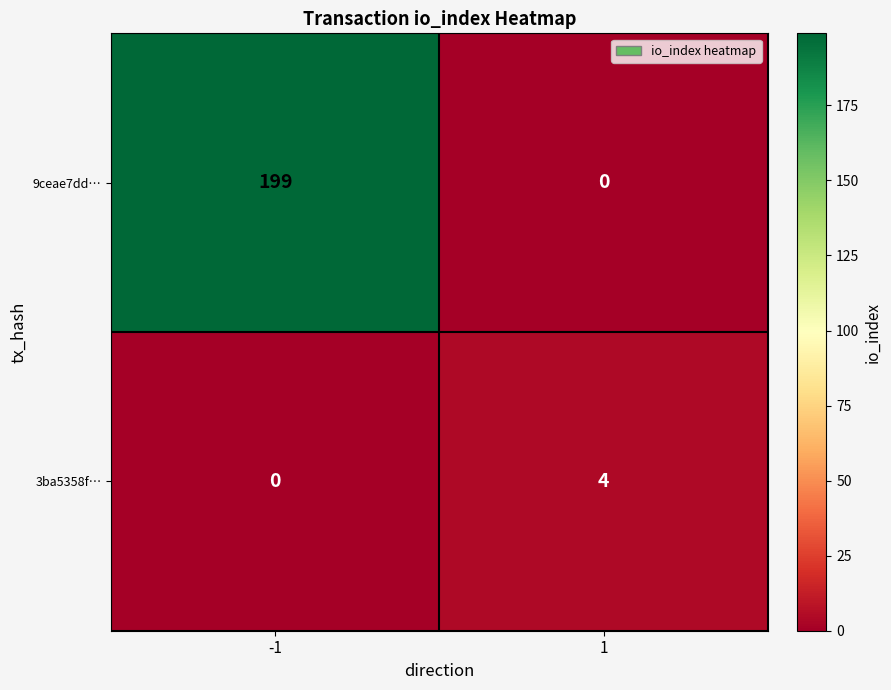

Is it true that 9ceae7dd… equals 99 at 1?

False